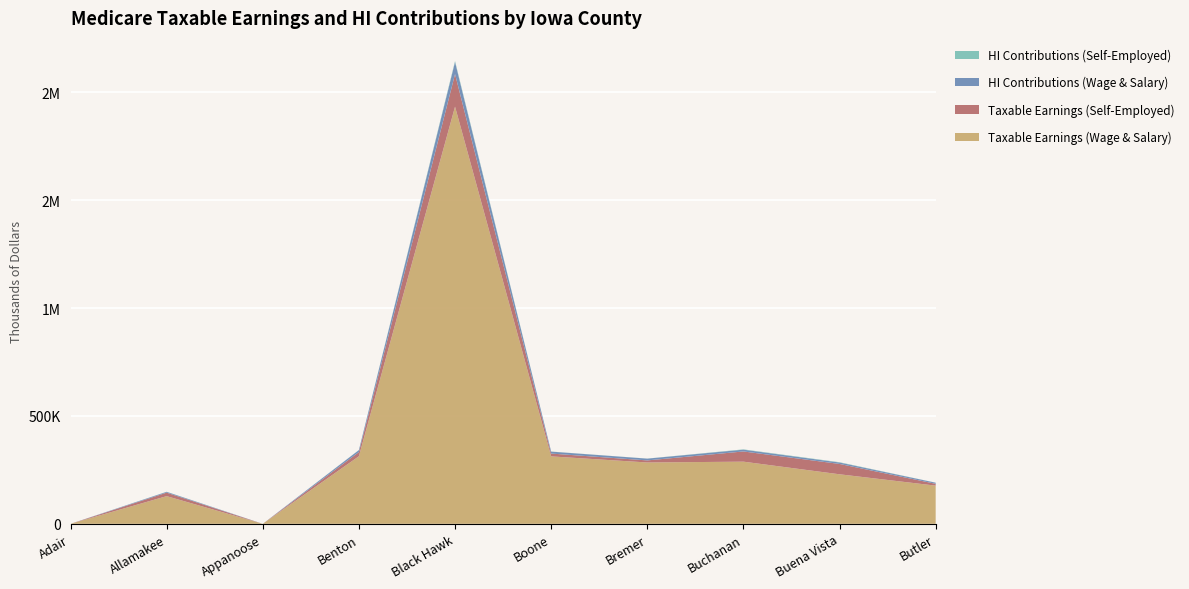

Reading left to right, extract all data points from this chart.

Taxable Earnings (Wage & Salary): 0	128328	0	313253	1933933	312651	284366	288203	229679	177048
Taxable Earnings (Self-Employed): 0	16230	0	19467	150907	13052	9636	47285	47920	8432
HI Contributions (Wage & Salary): 0	3722	0	9084	56084	9067	8247	8358	6661	5134
HI Contributions (Self-Employed): 0	471	0	565	4376	378	279	1371	1390	245